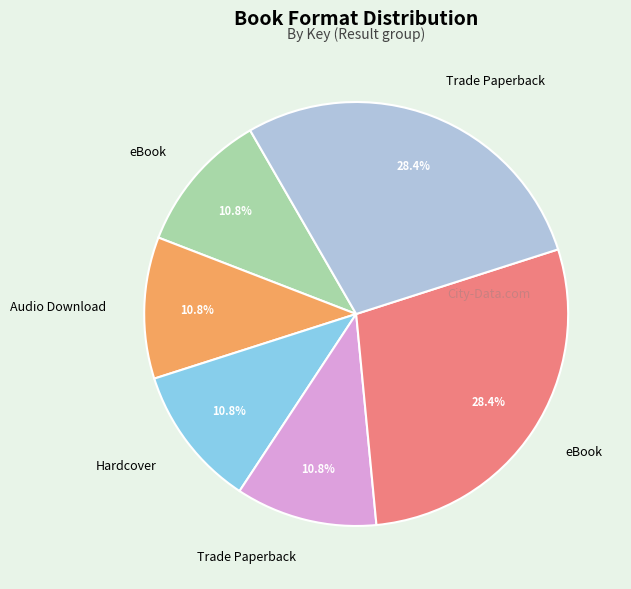

Does any single category account for the majority?

No